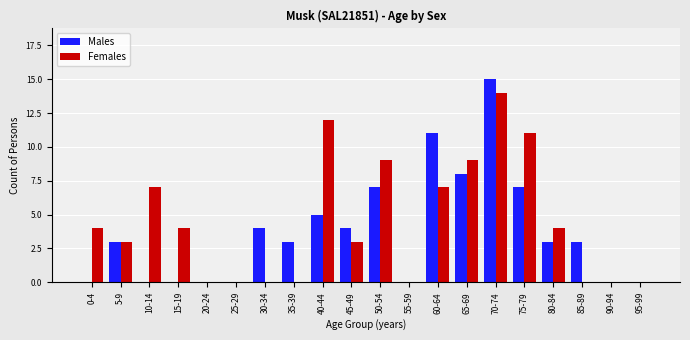

Count the number of categories in the chart.

20